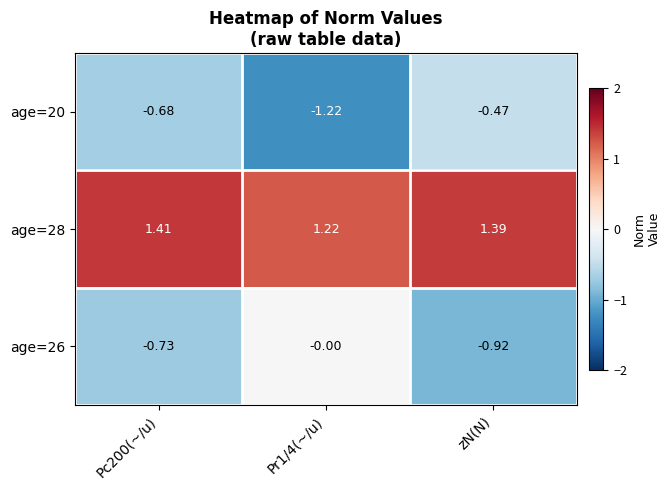

Which category has the highest value in the age=20 series?

zN(N)